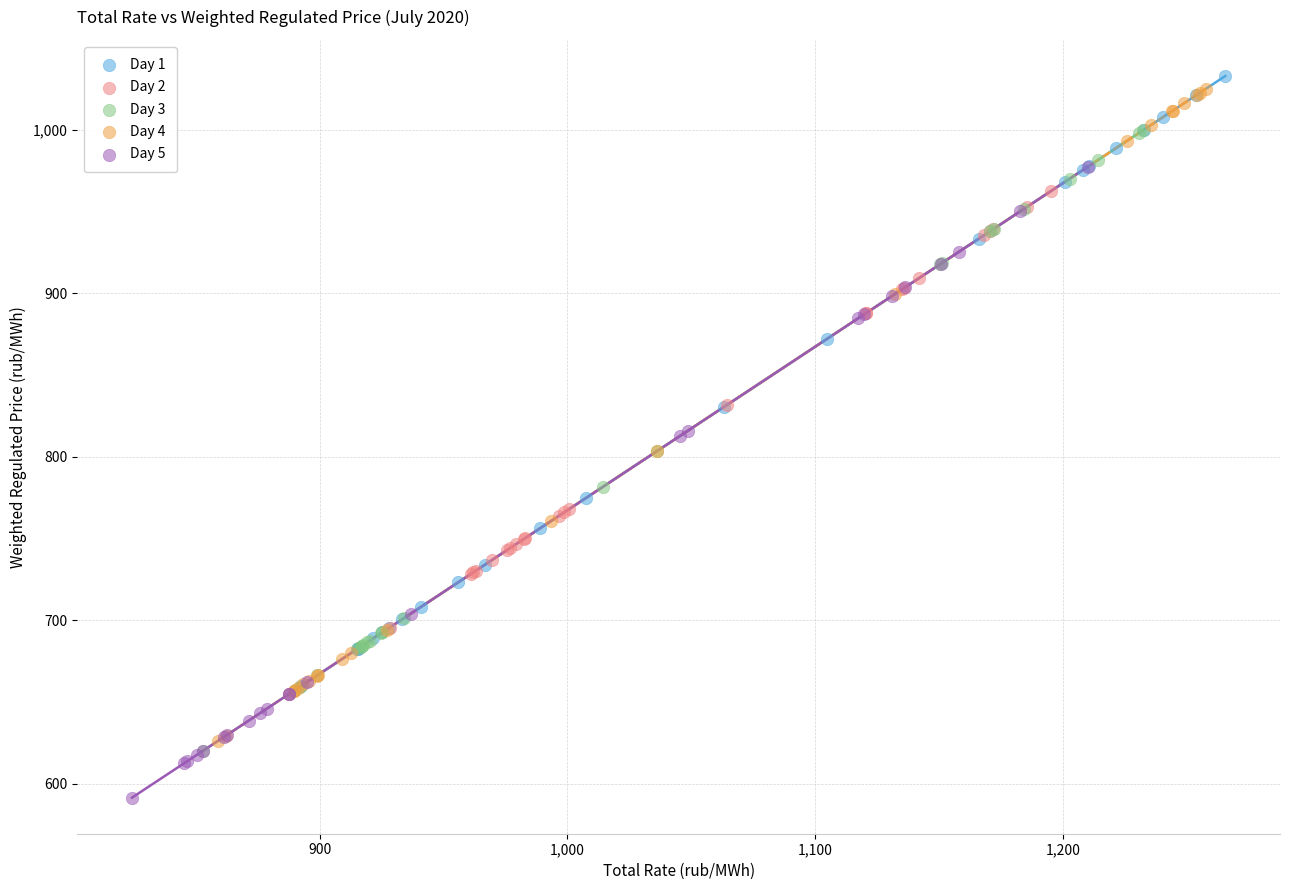

What are all the series names shown in the legend?

Day 1, Day 2, Day 3, Day 4, Day 5